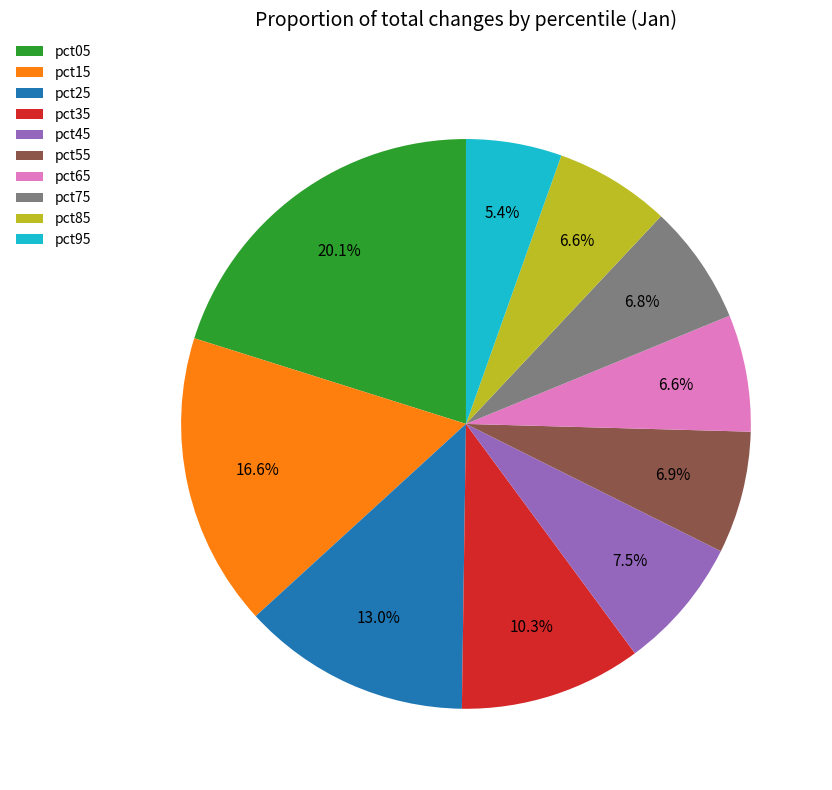

How many segments does this pie chart have?

10